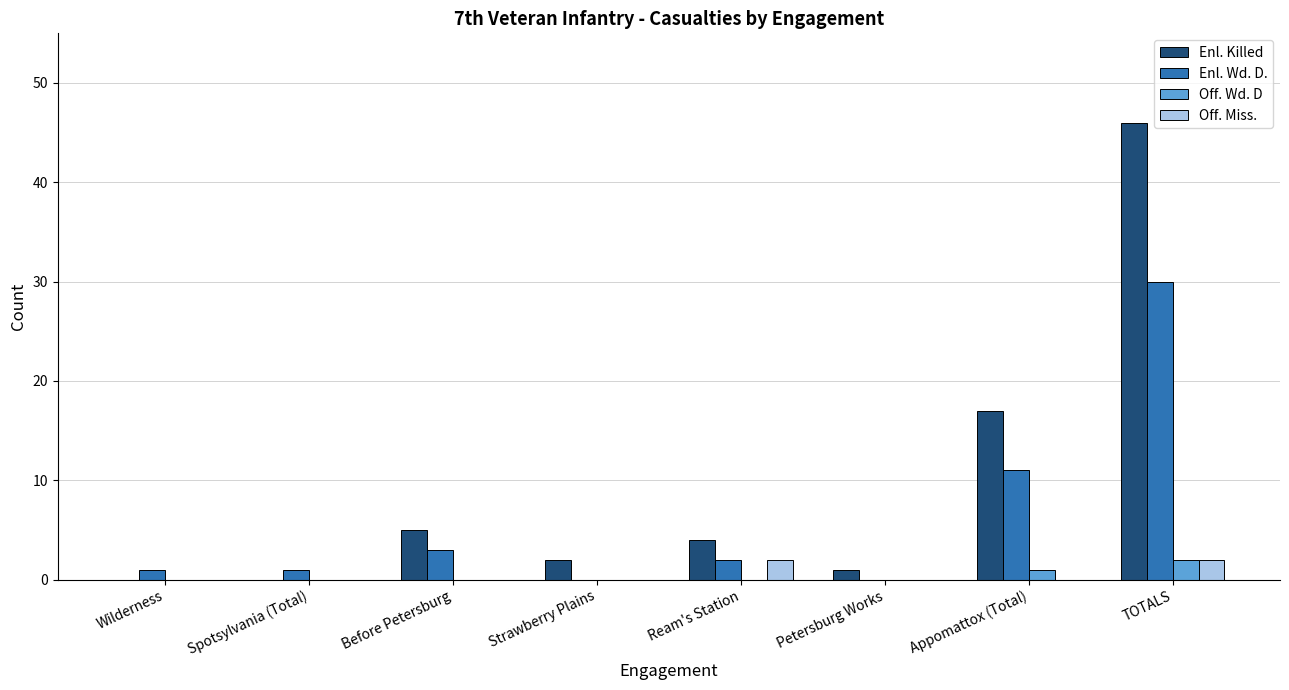

What is the sum of all Off. Wd. D values?

3